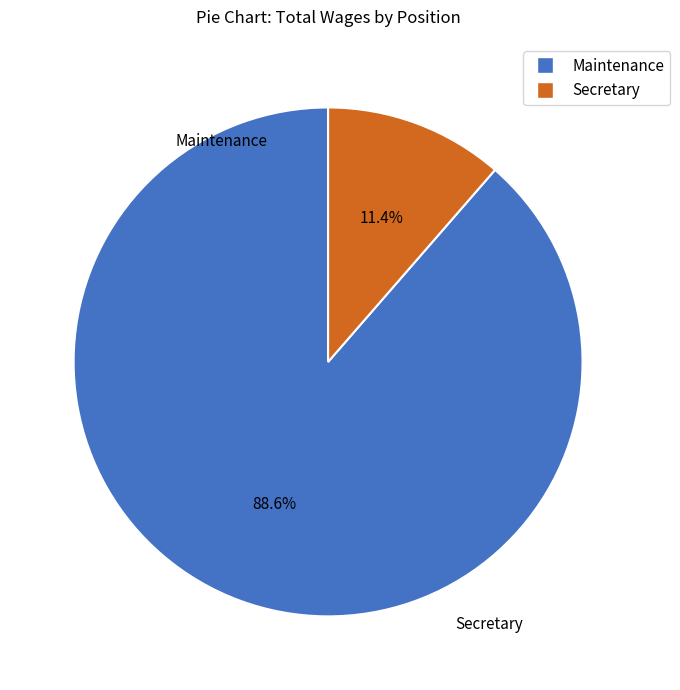

Which slice represents more than half of the pie?

Maintenance